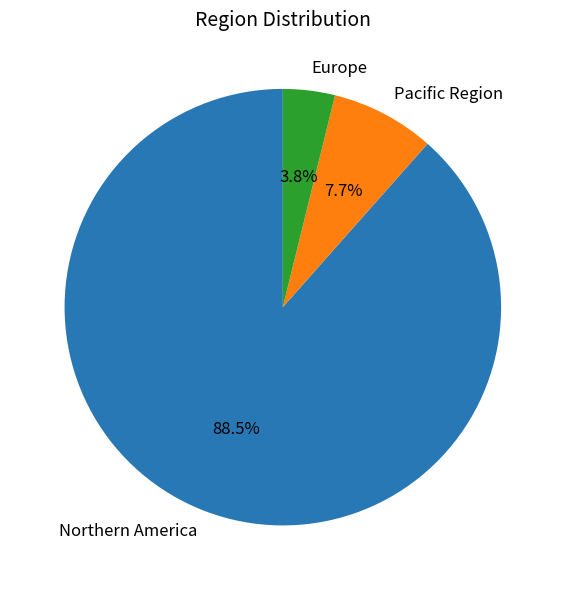

How many slices are in this pie chart?

3